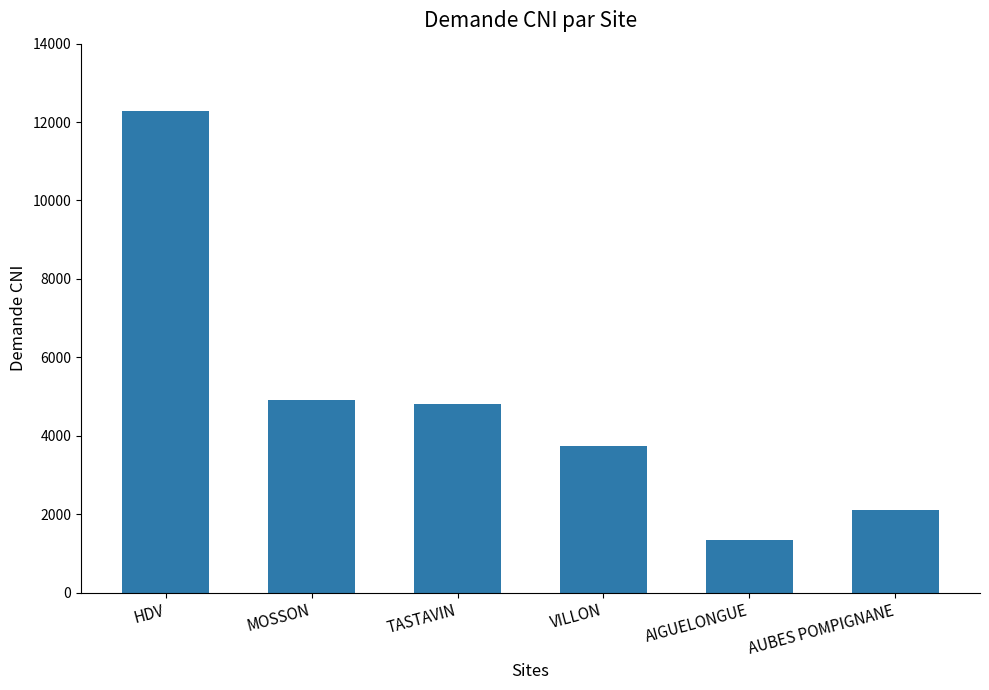

Approximately how many times larger is the value at TASTAVIN compared to HDV?

0.4